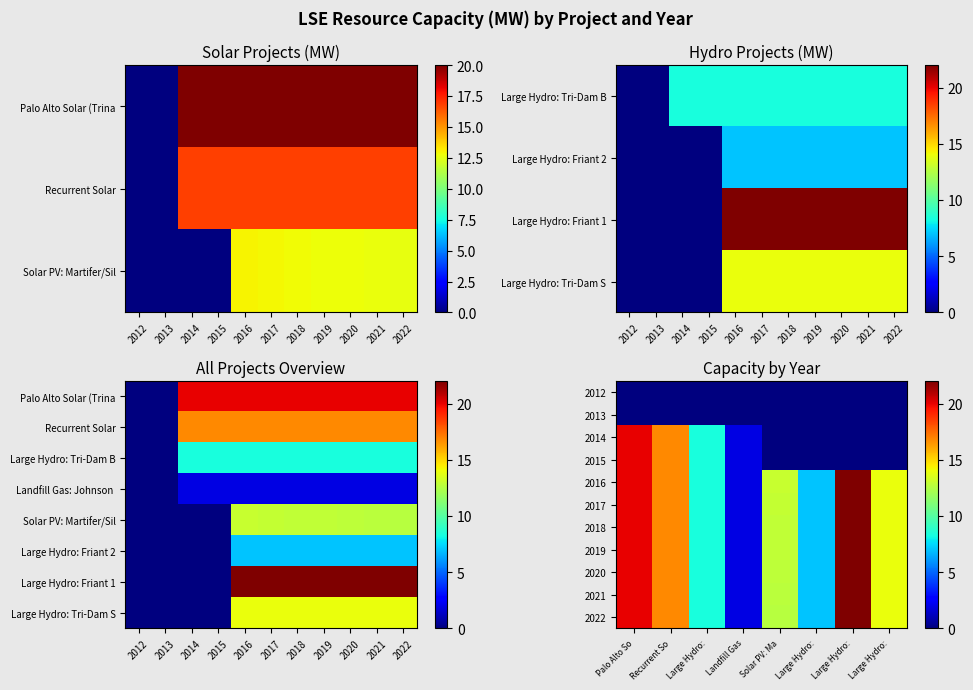

How many data points in 2022 are less than 14?

4